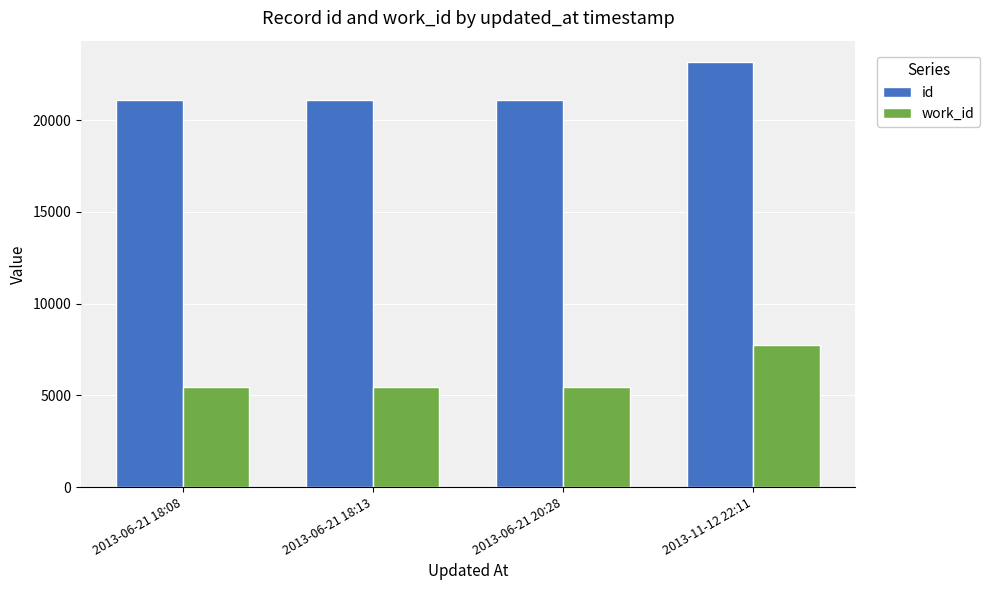

At which category is the sum across all series the highest?

2013-11-12 22:11